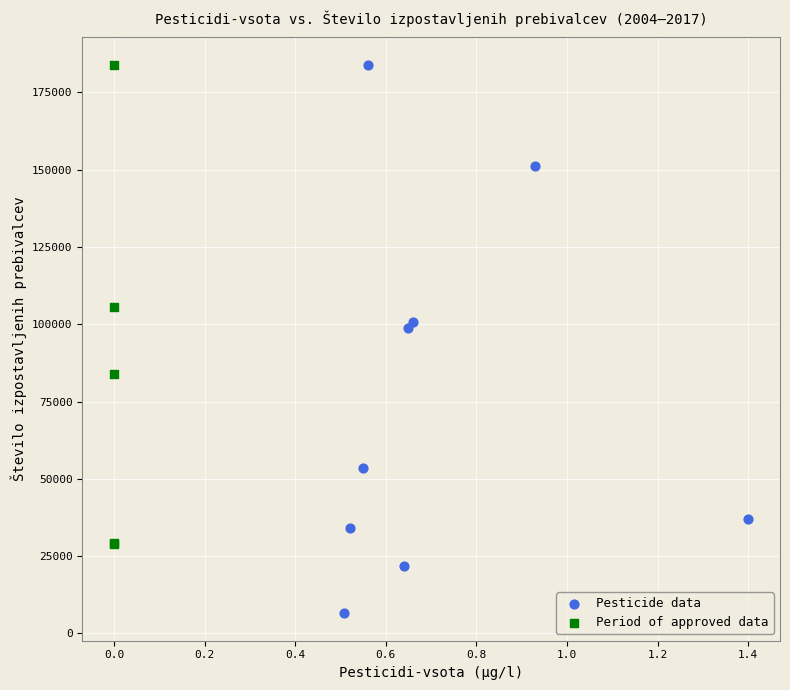

Which series reaches the minimum Y coordinate?

Pesticide data